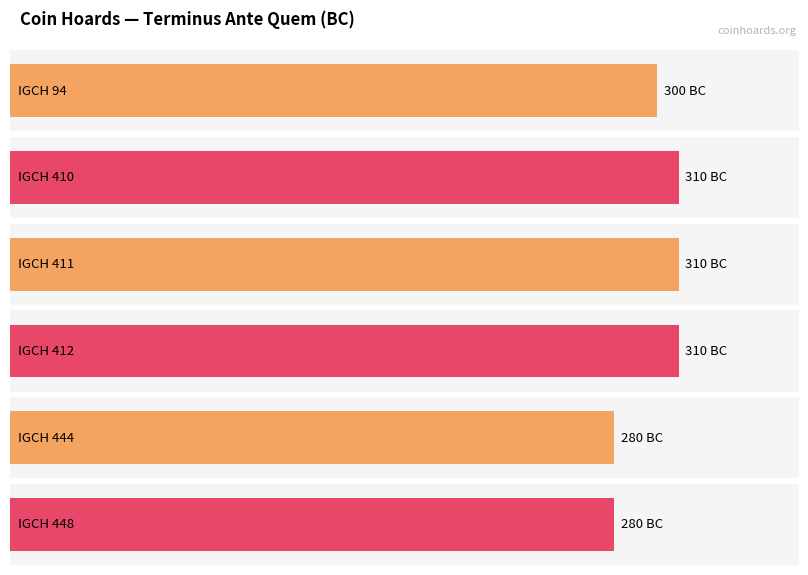

What is the sum of the values at IGCH 448 and IGCH 444?

-560